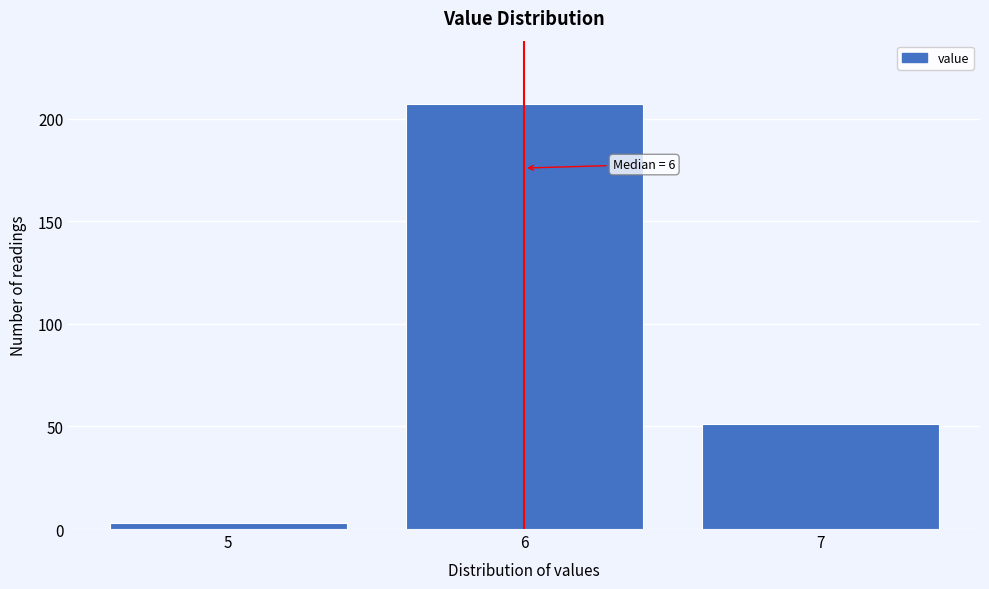

Reading left to right, transcribe all the data shown in this chart.

3	207	51